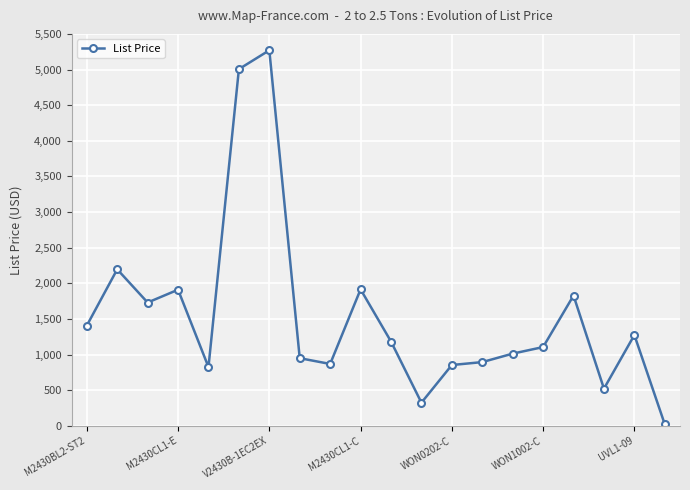

What is the value of the 5th point from the left?

824.0